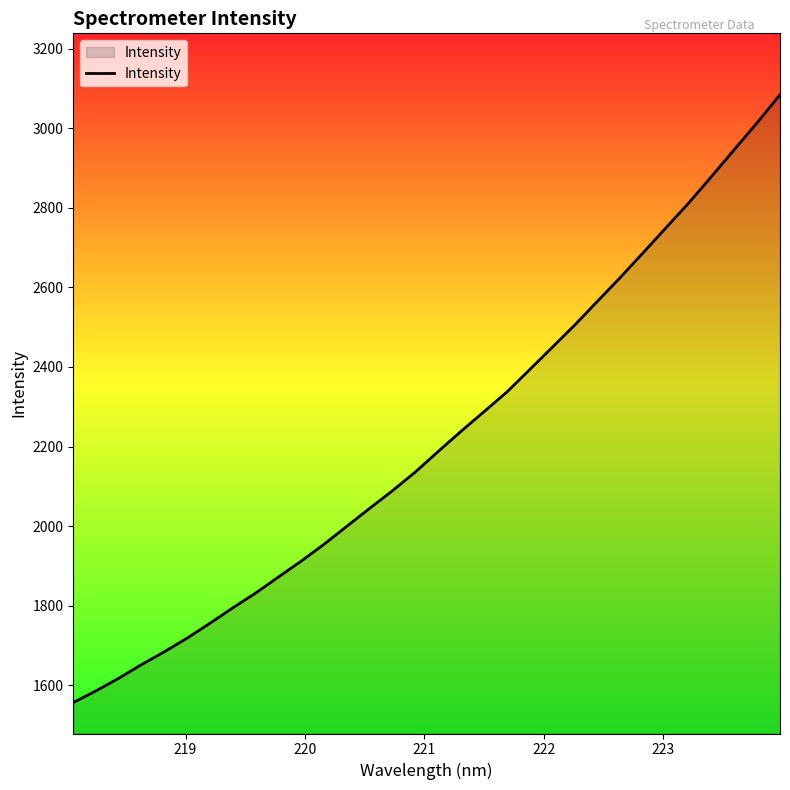

What is the difference between the maximum and minimum values?

1527.6